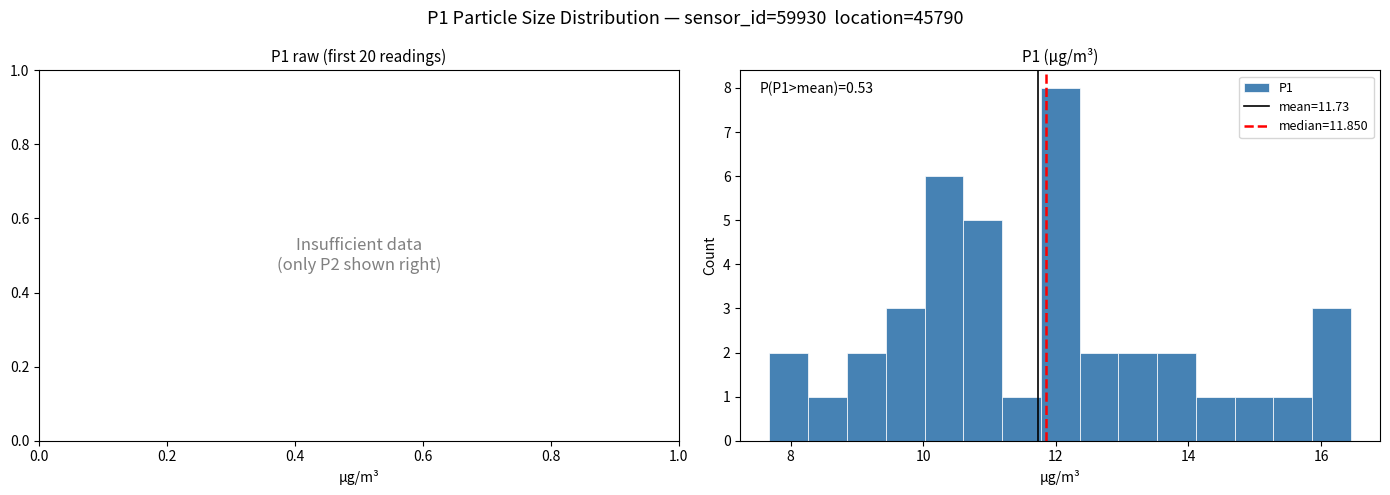

Around what value on the x-axis is the tallest bar? Give the approximate position of its centre, as read against the axis.

12.0